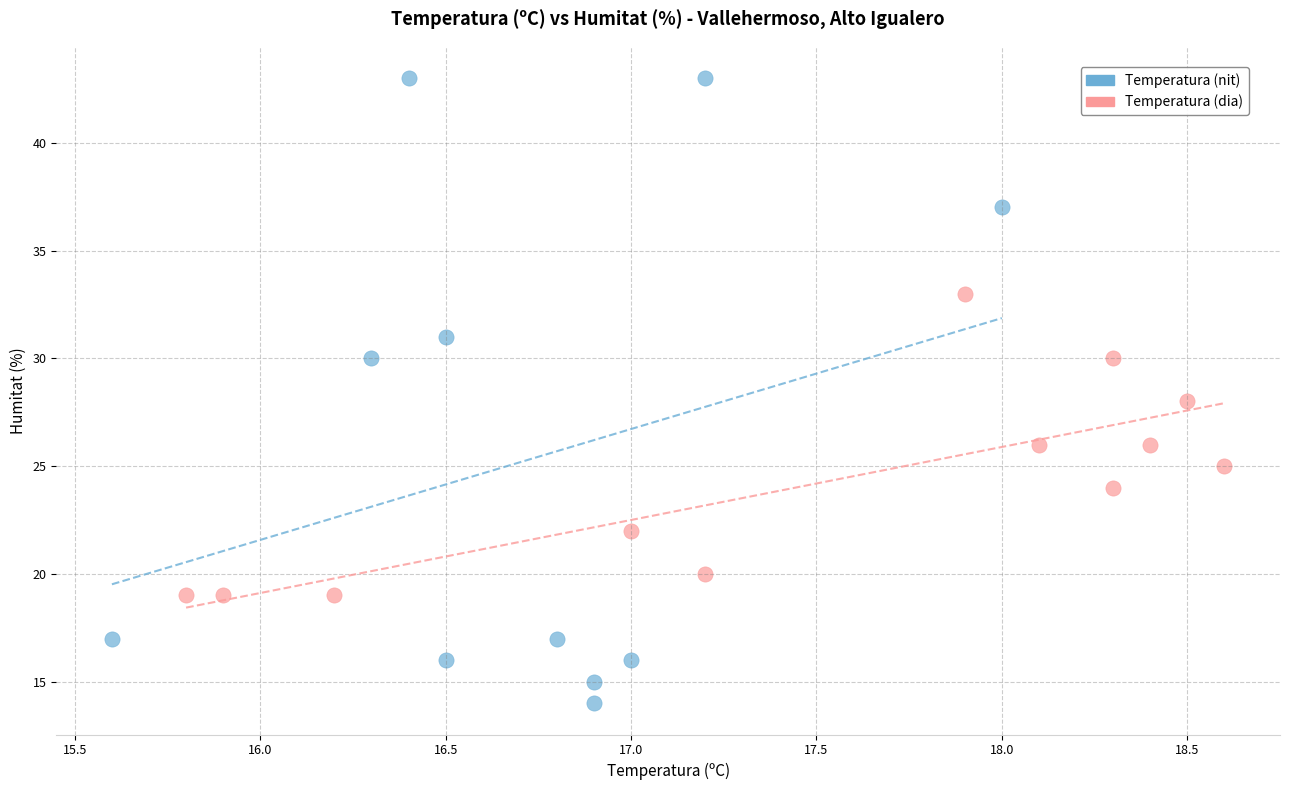

Which series has the largest Y range (max minus min)?

Temperatura (nit)